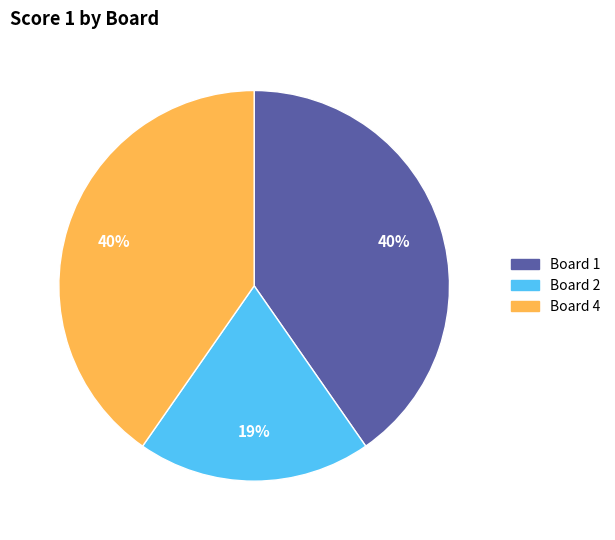

To the nearest percent, what is the average slice percentage?

33%